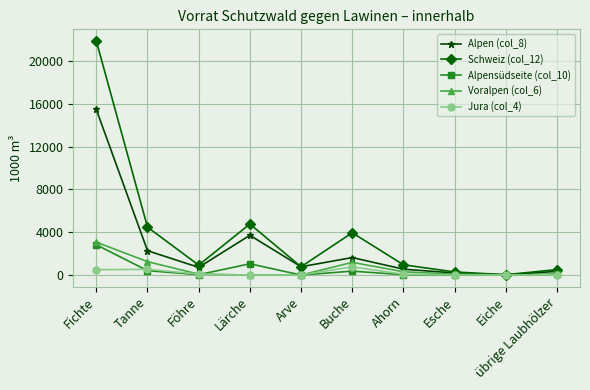

The Voralpen (col_6) series shows 1253 at Tanne. True or false?

True